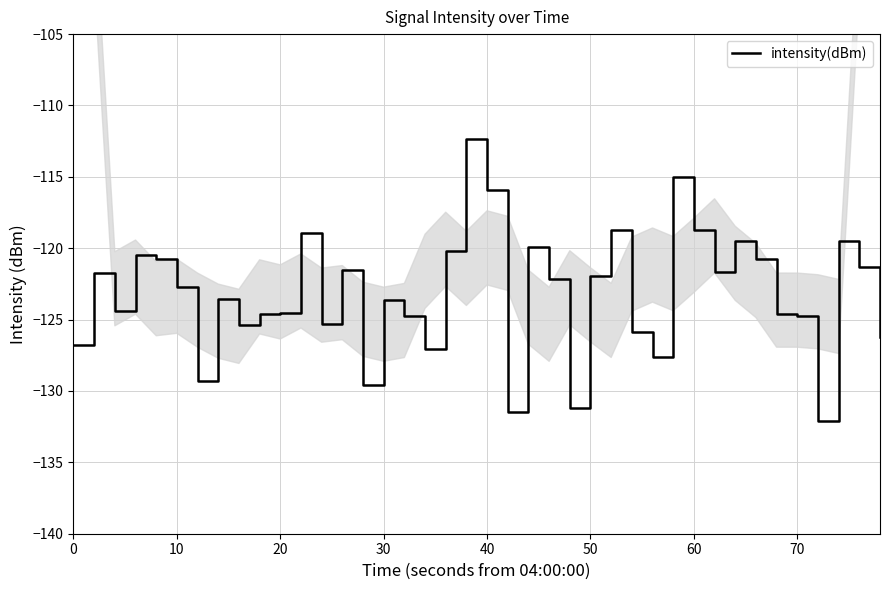

What is the minimum value shown in the chart?

-132.1